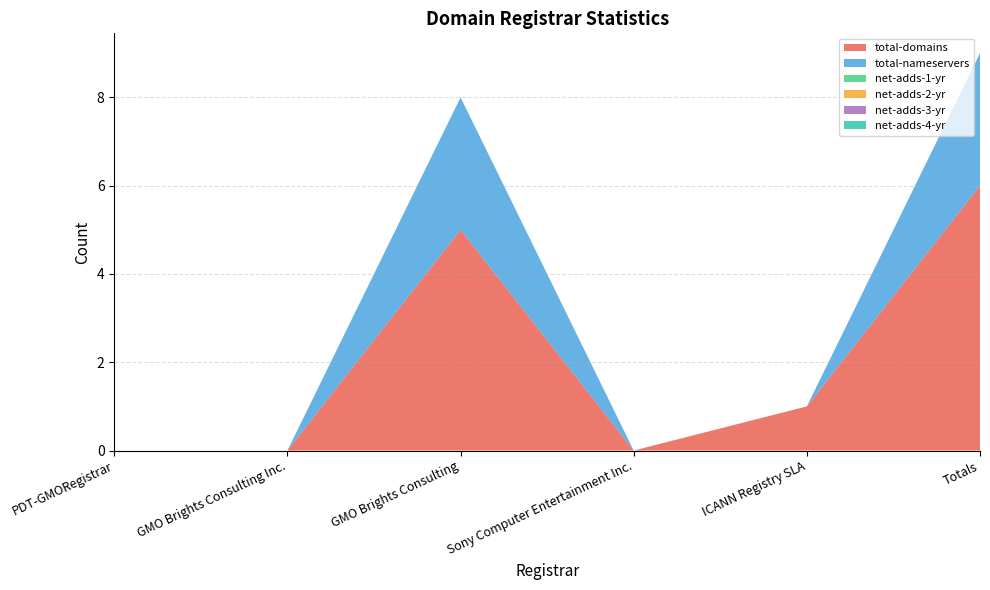

Reading left to right, extract all data points from this chart.

total-domains: 0	0	5	0	1	6
total-nameservers: 0	0	3	0	0	3
net-adds-1-yr: 0	0	0	0	0	0
net-adds-2-yr: 0	0	0	0	0	0
net-adds-3-yr: 0	0	0	0	0	0
net-adds-4-yr: 0	0	0	0	0	0